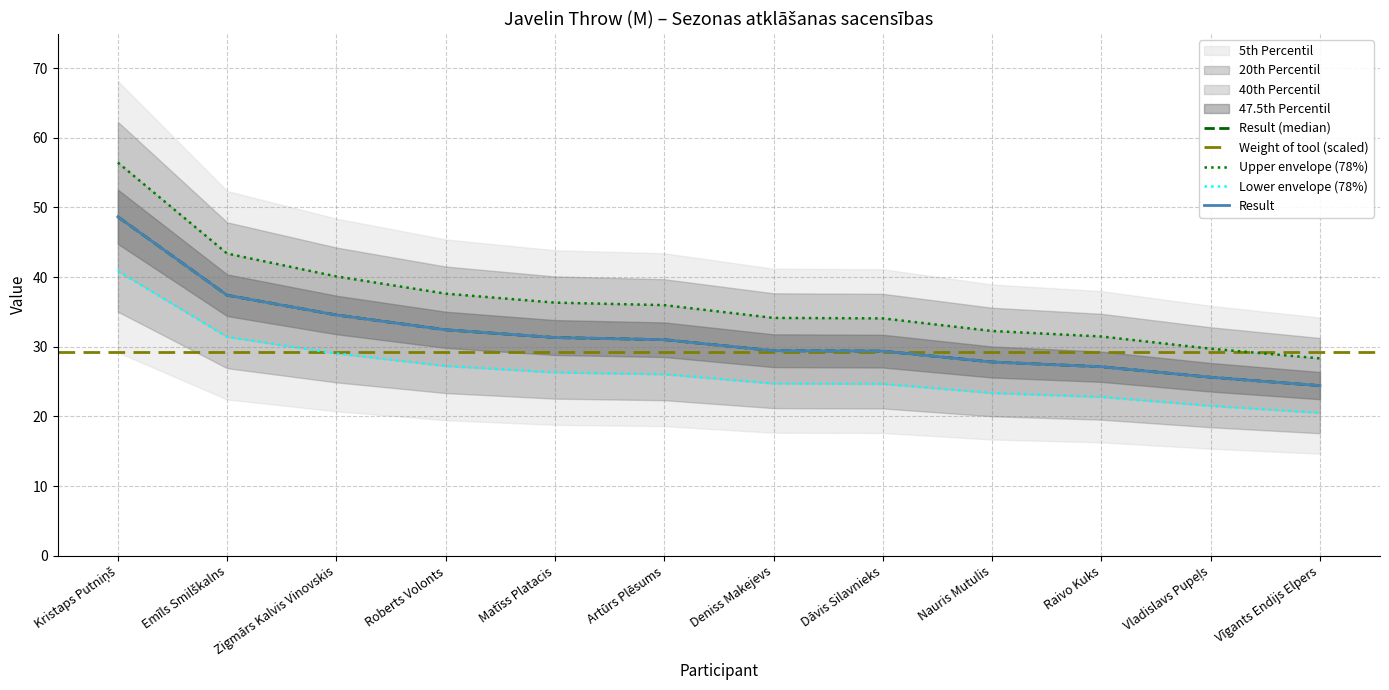

Reading left to right, transcribe all the data shown in this chart.

48.6	37.4	34.6	32.4	31.3	31.0	29.4	29.4	27.8	27.1	25.6	24.4